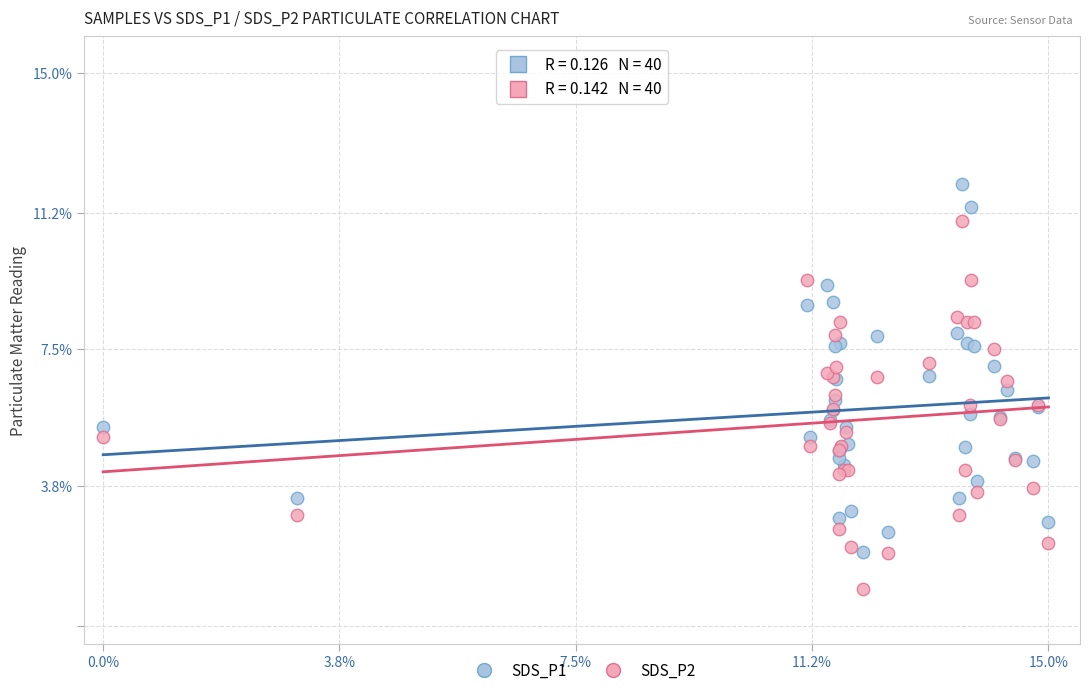

What is the X range (max minus min) for the scatter plot?

15.0